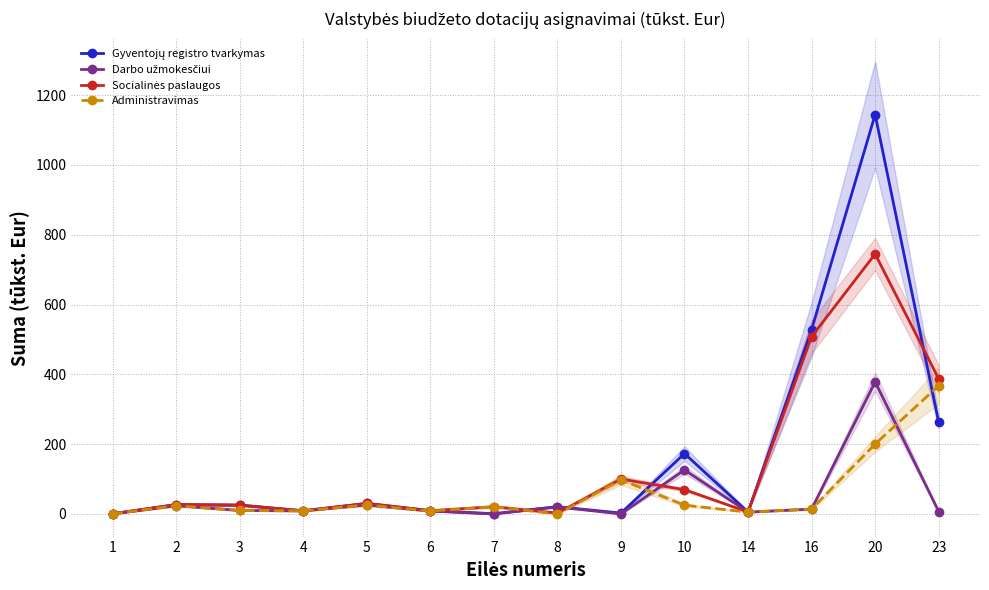

List the labels in order of Gyventojų registro tvarkymas value, smallest first.

1, 7, 9, 14, 4, 6, 8, 3, 2, 5, 10, 23, 16, 20